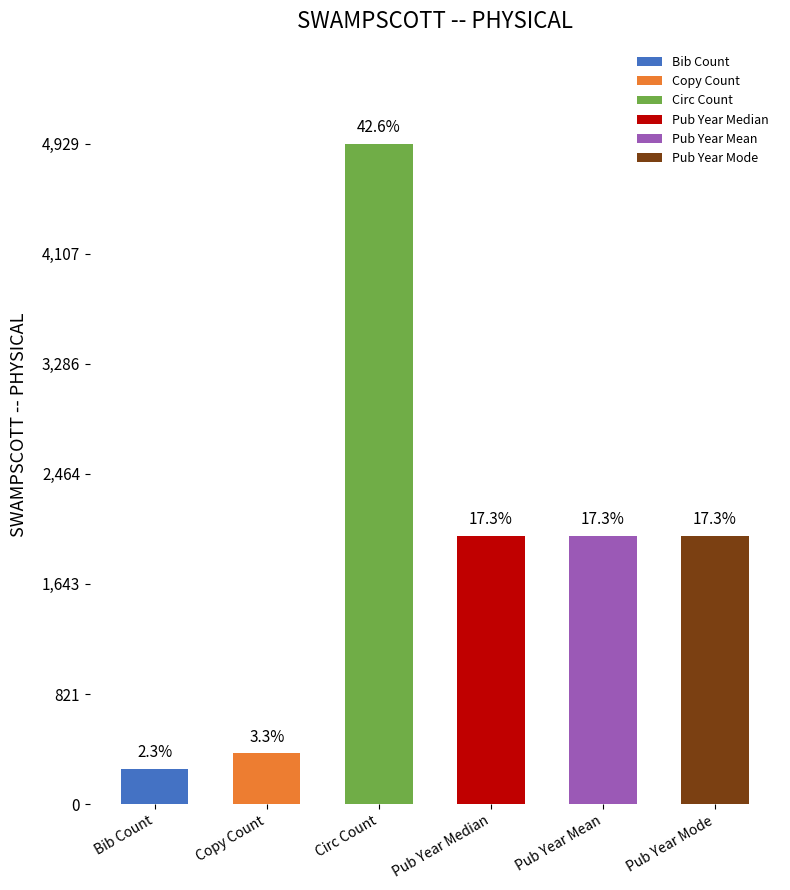

What is the minimum value shown in the chart?

262